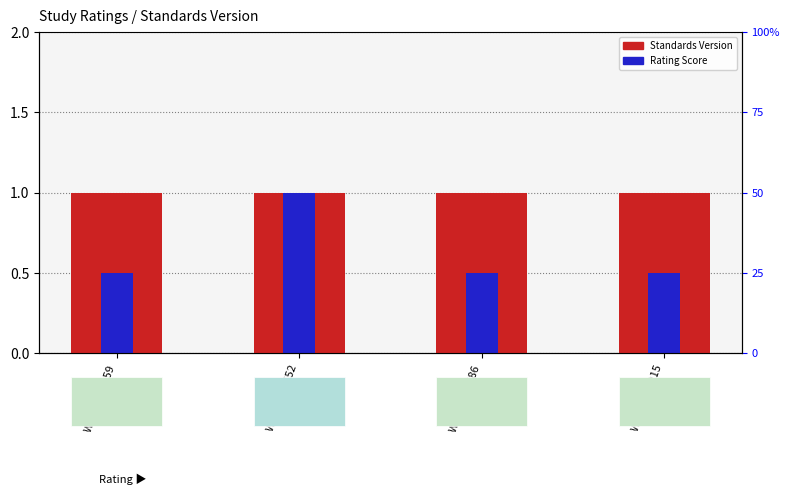

Rank the series at WWHV011552 from lowest to highest value.

Standards Version, Rating Score